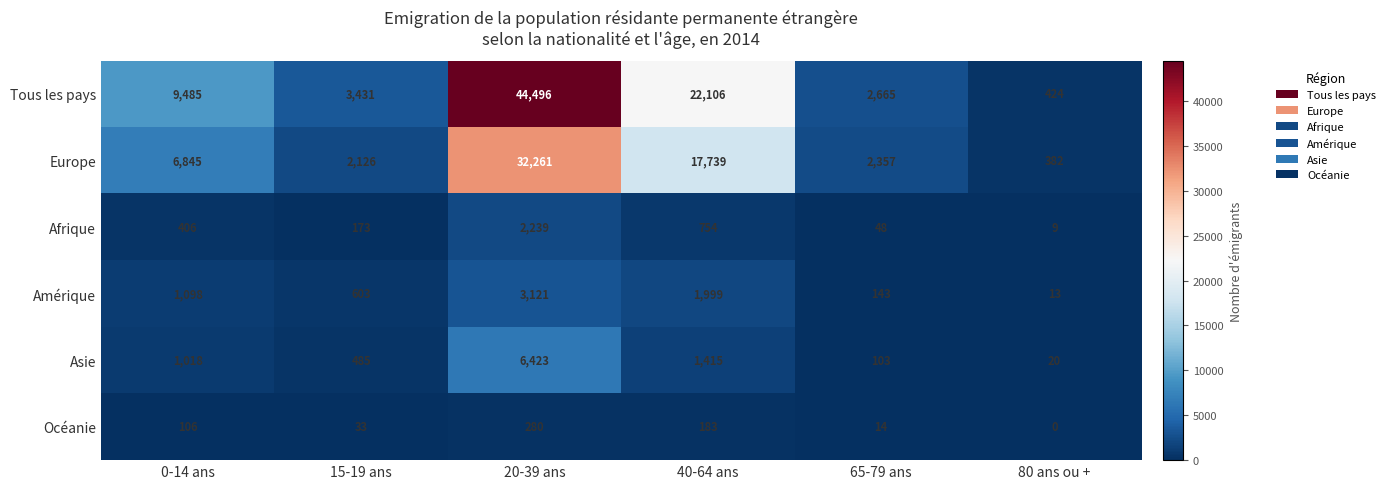

The Océanie series shows 106 at 0-14 ans. True or false?

True